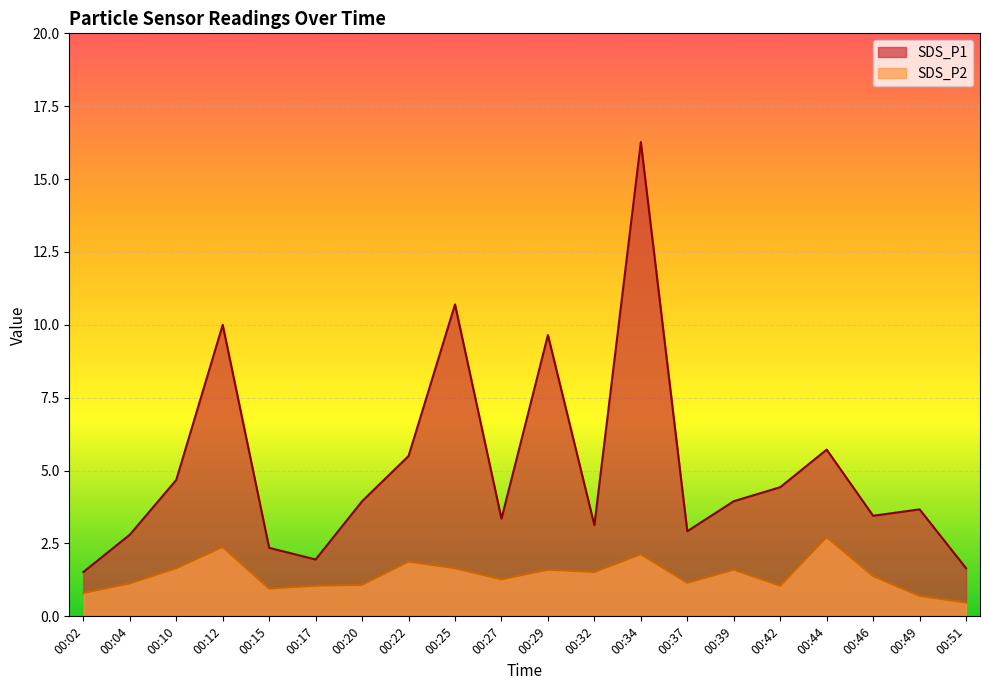

True or false: SDS_P2 and SDS_P1 intersect in this chart.

False